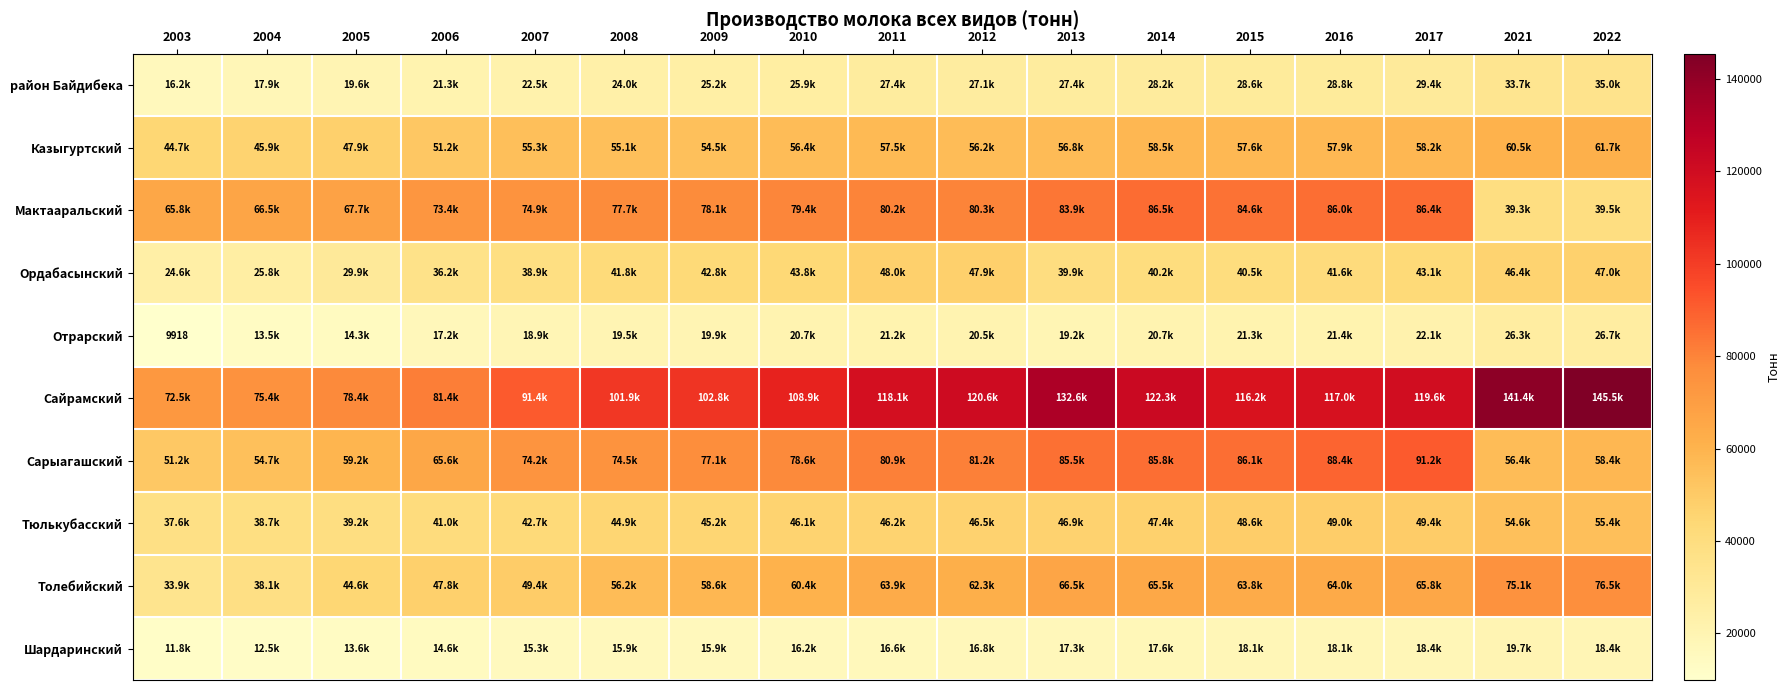

True or false: Сарыагашский has a value of 81211.0 at 2012.

True